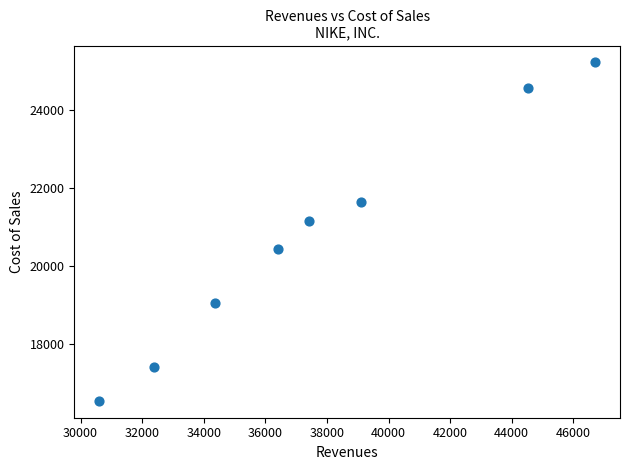

What Y value in the scatter plot is closest to 20882?

21162